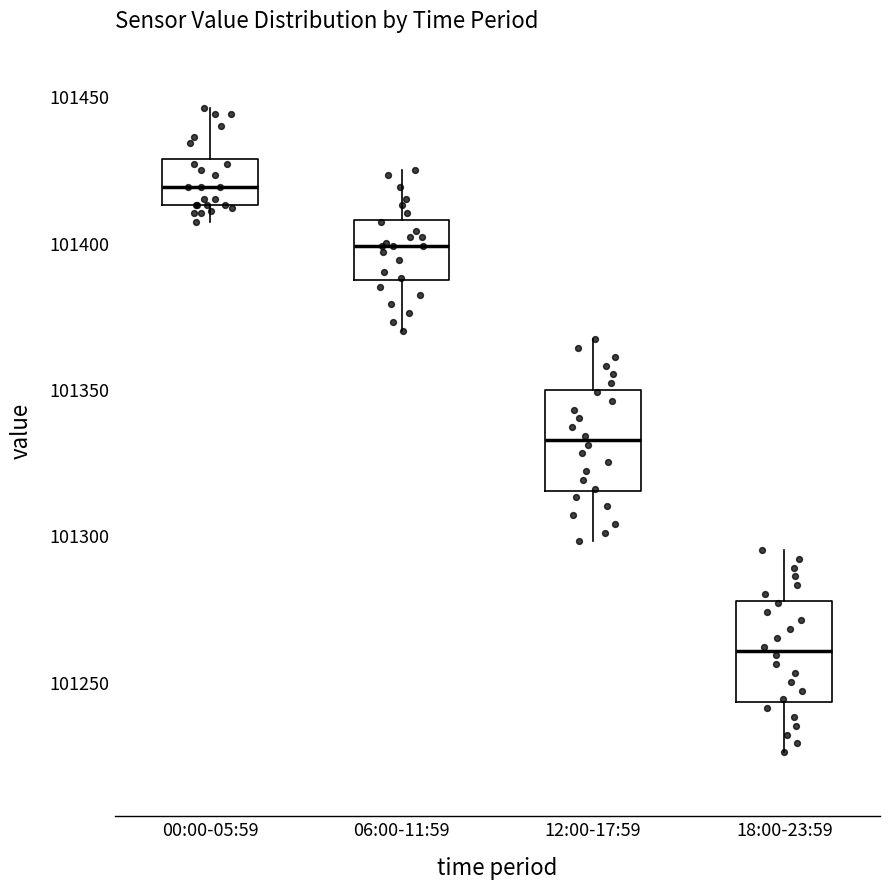

Which box's median line is the highest?

00:00-05:59